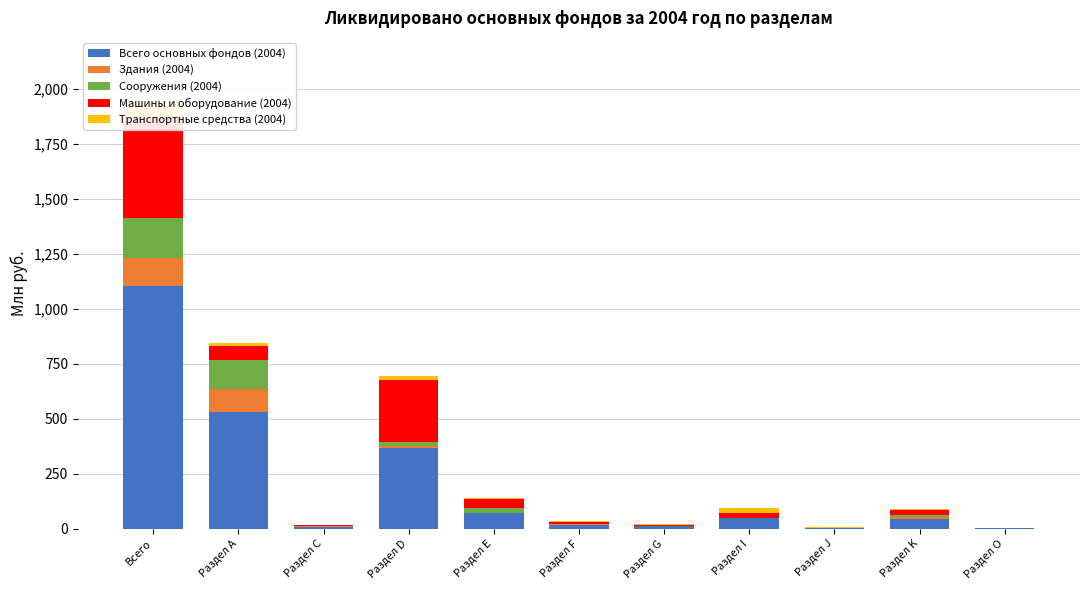

Between Раздел I and Раздел K, which series saw the biggest shift?

Транспортные средства (2004)